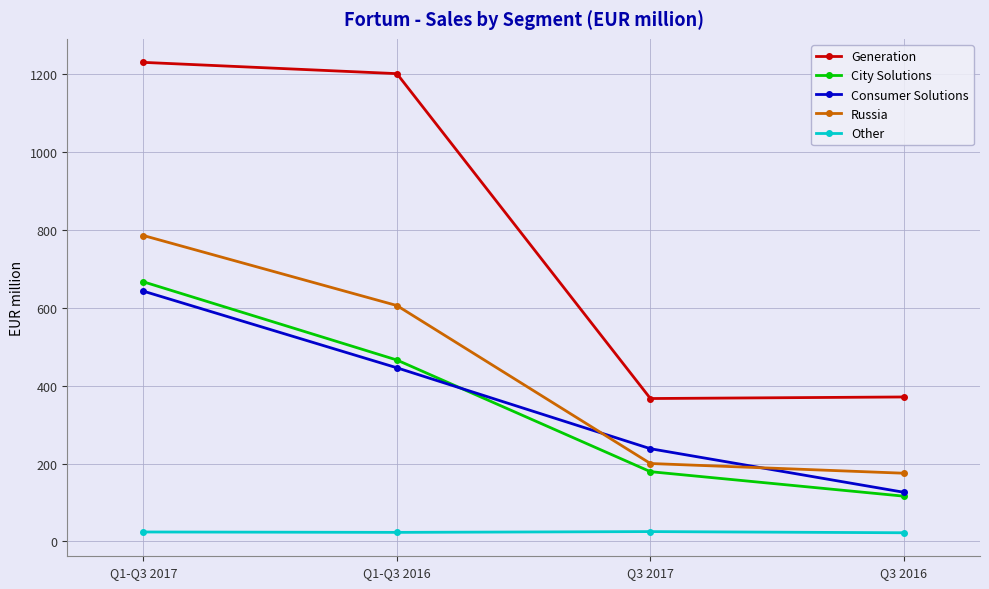

At which label is Russia closest to 480?

Q1-Q3 2016